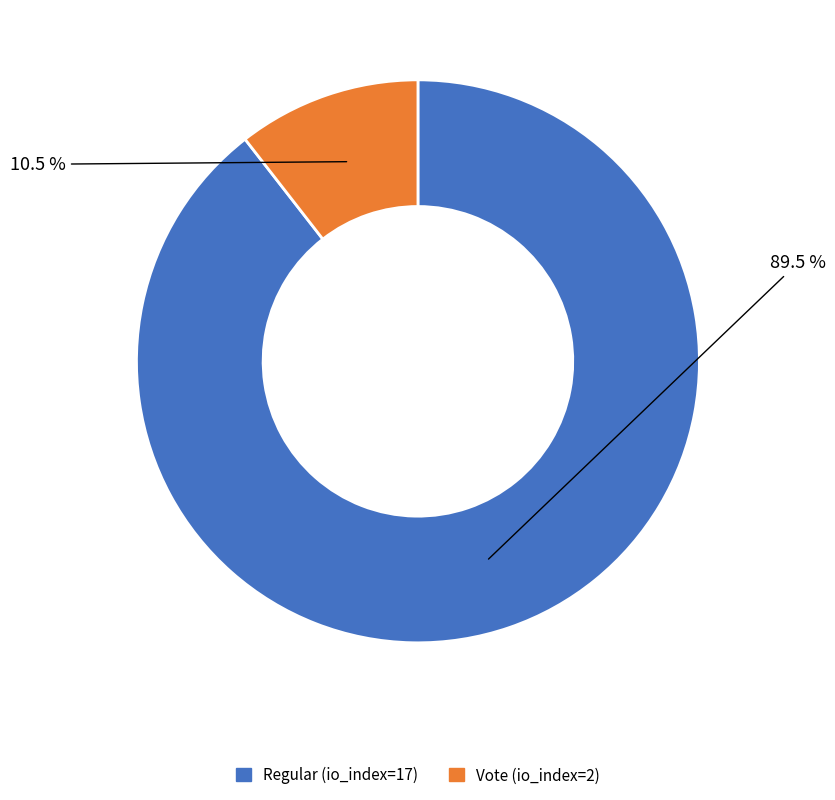

Which has a higher value, Vote (io_index=2) or Regular (io_index=17)?

Regular (io_index=17)